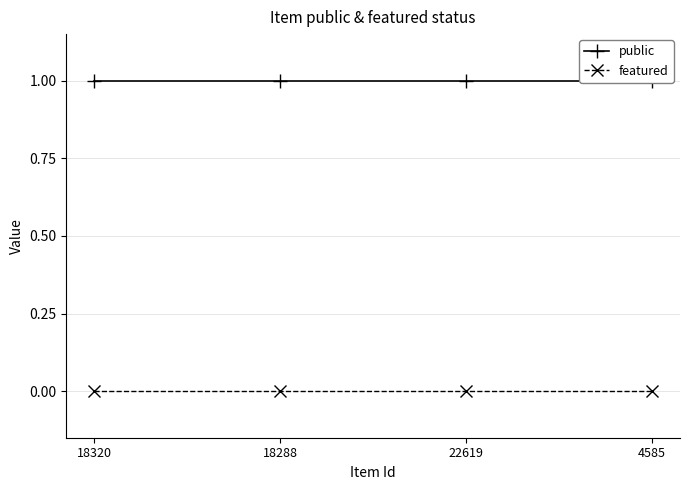

List the series in order of their overall mean, lowest first.

featured, public